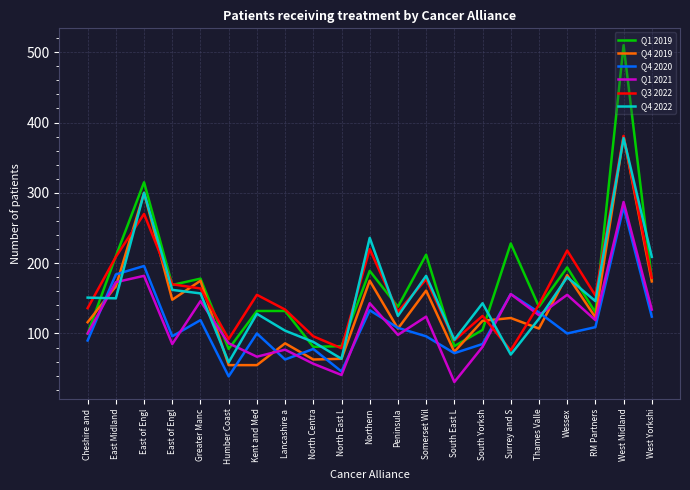

True or false: Q4 2019 and Q4 2020 cross at least once.

True